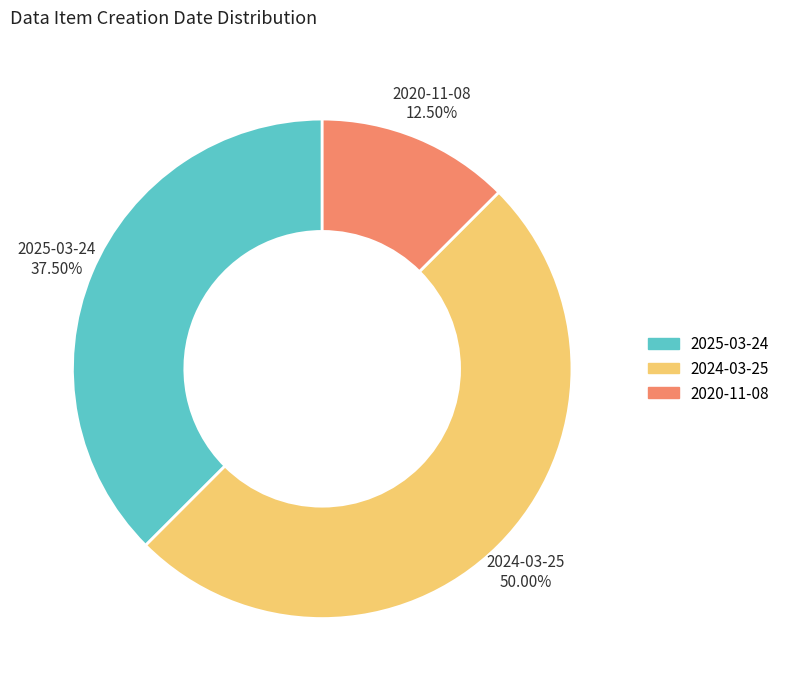

Which slice is the largest?

2024-03-25